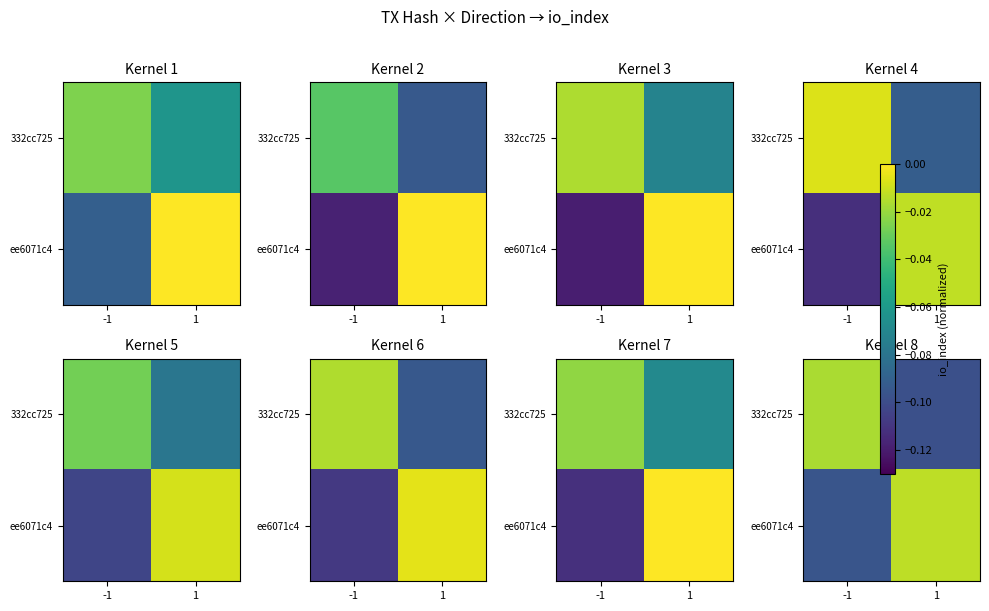

How many data points does each series have?

2